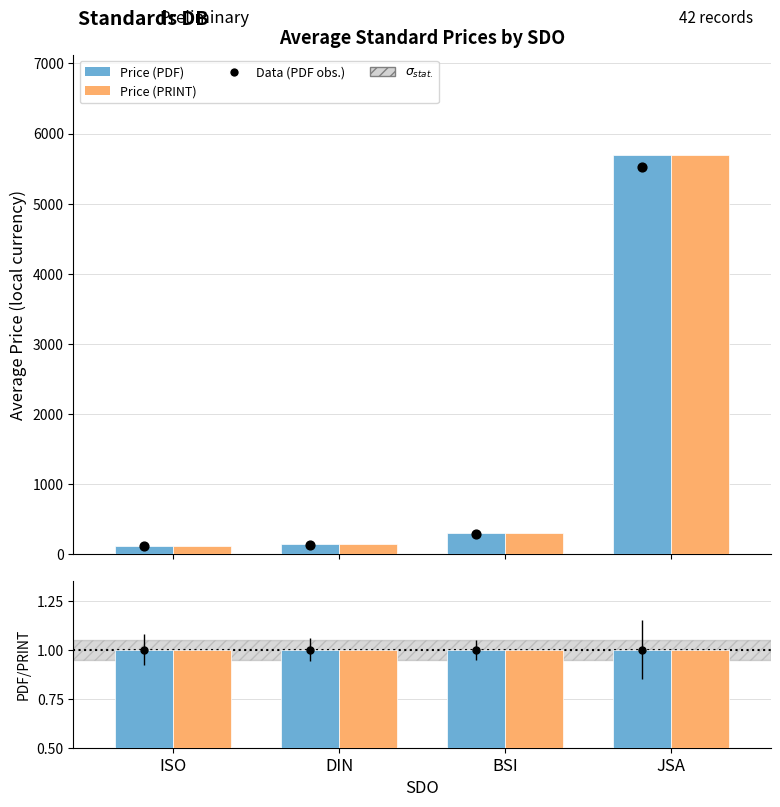

Is the value of Price (PRINT) at BSI greater than the value of Data (PDF obs.) at ISO?

No